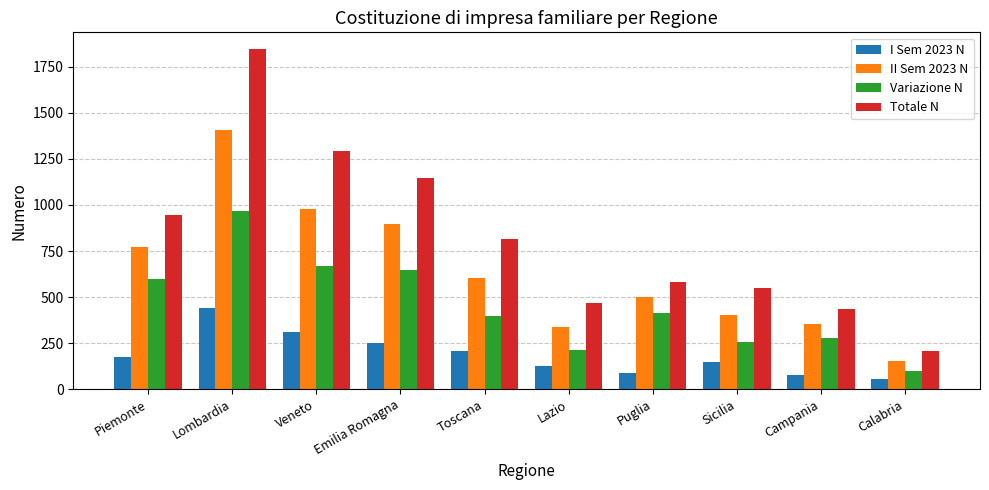

The II Sem 2023 N series shows 478 at Emilia Romagna. True or false?

False